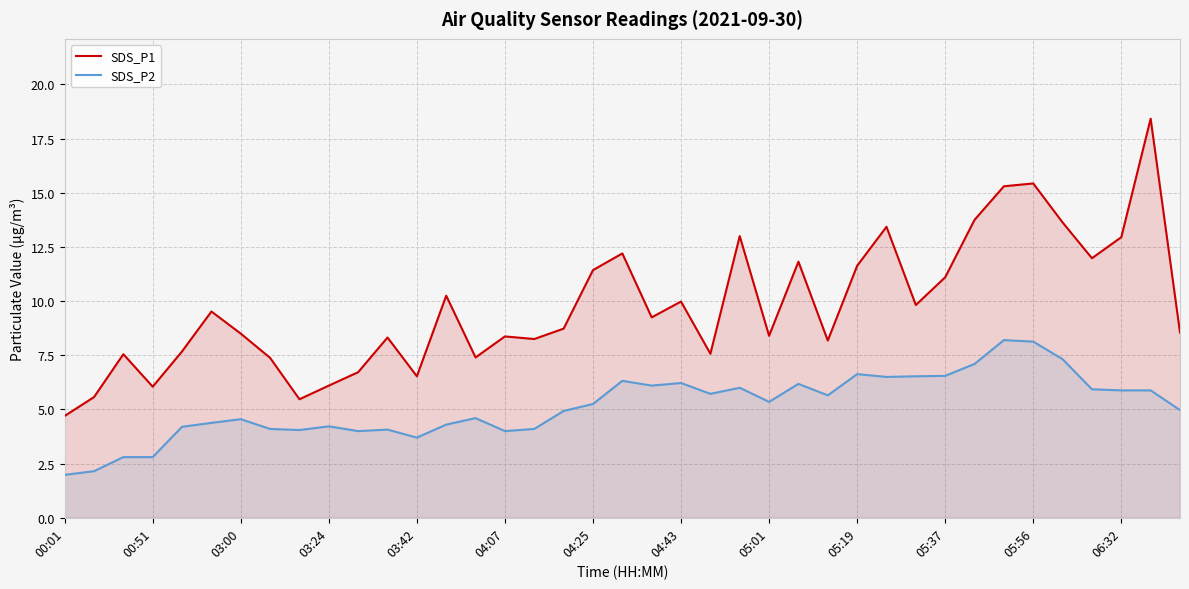

List the series in order of their peak value, highest first.

SDS_P1, SDS_P2